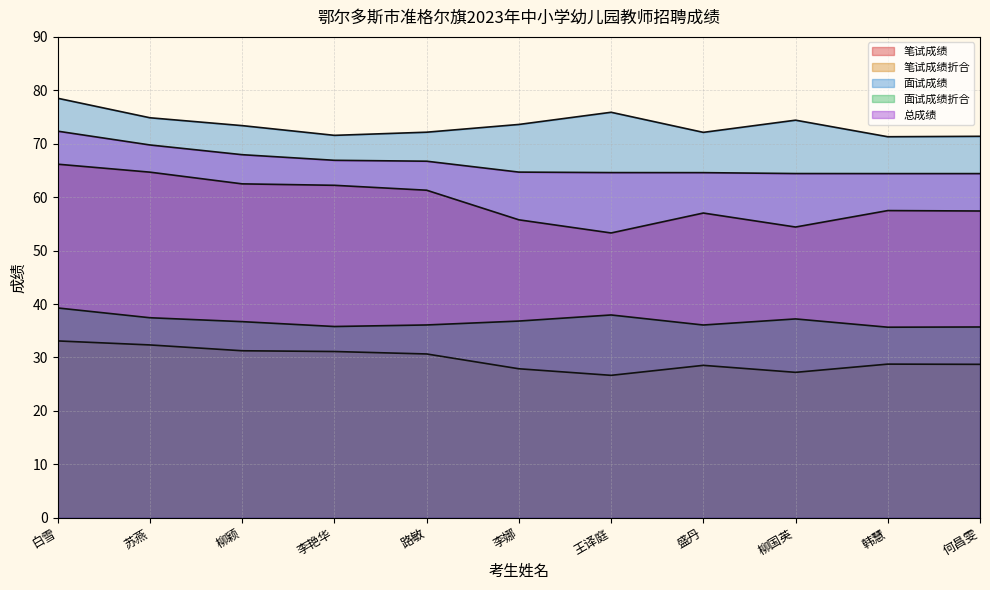

How many data points does each series have?

11